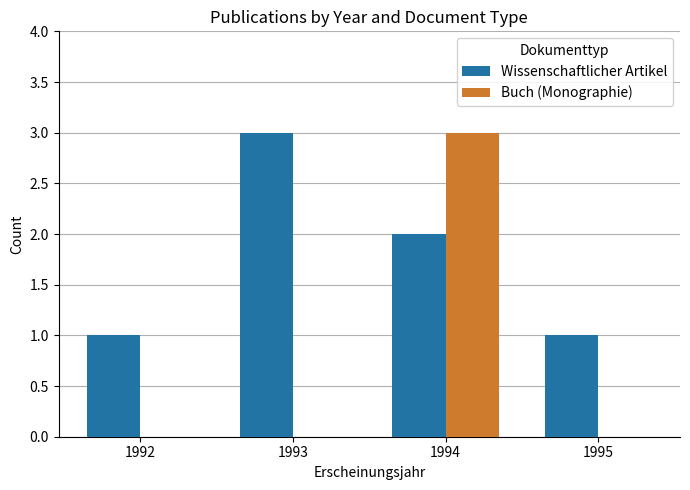

What are all the series names shown in the legend?

Wissenschaftlicher Artikel, Buch (Monographie)